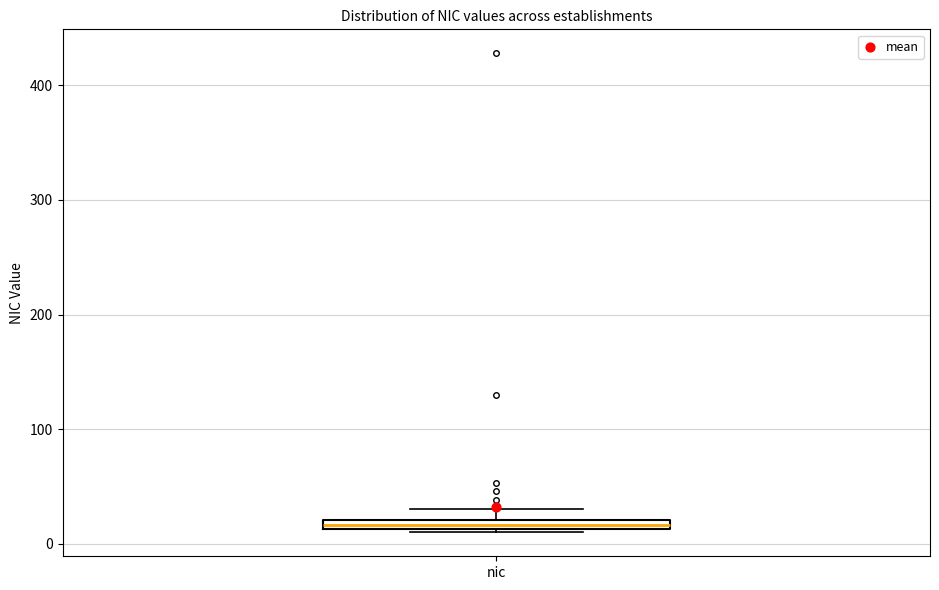

Where is the lower edge of the box for nic on the y-axis? The values are not printed on the chart, so give them approximately, as read against the axis.

10